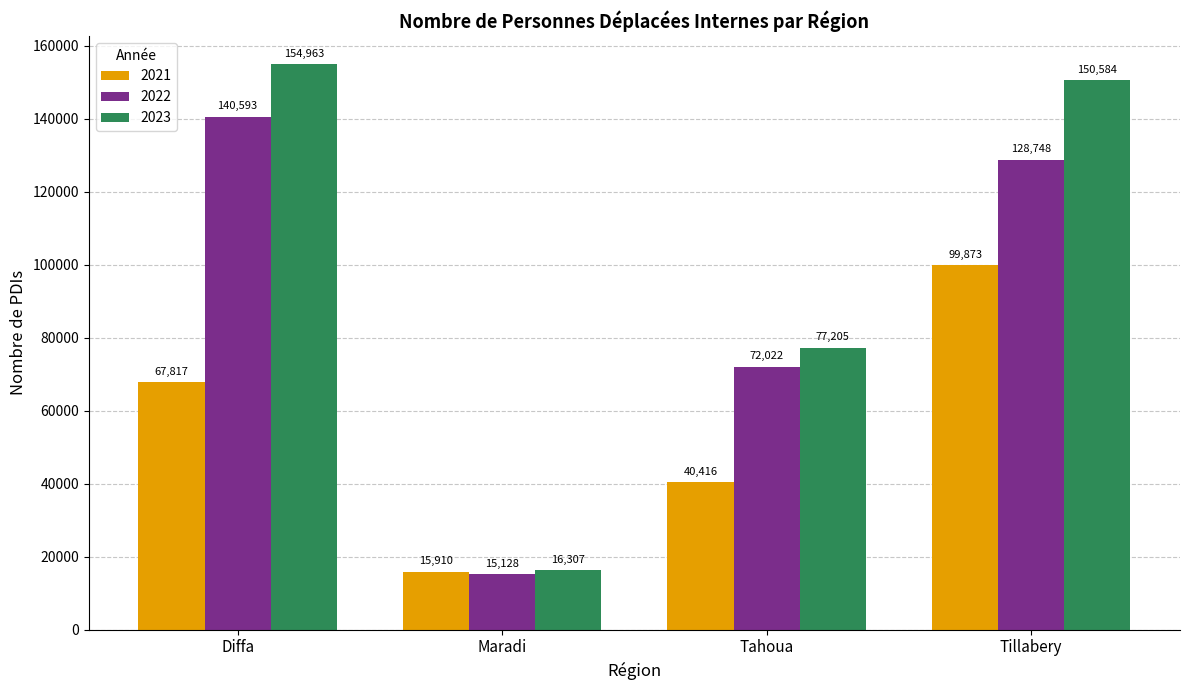

How many bars are there in total?

12